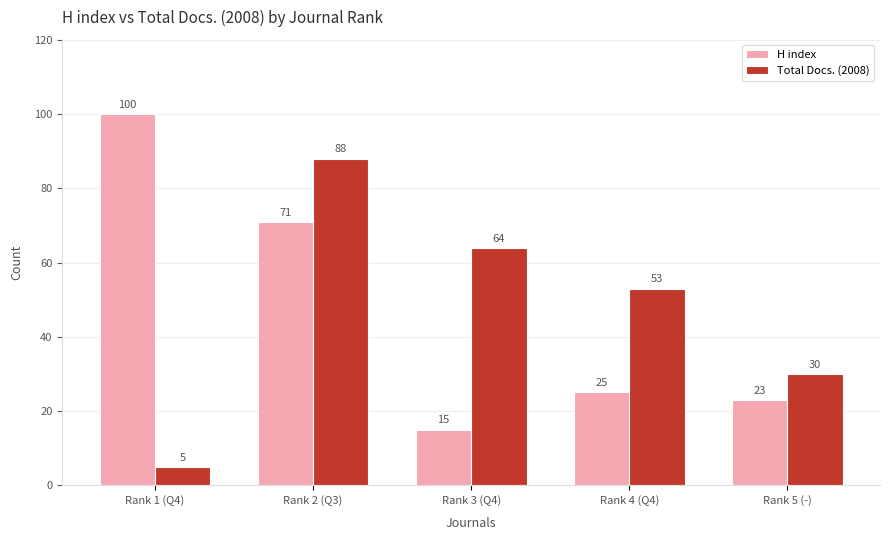

At which category does the chart reach its minimum across all series?

Rank 1 (Q4)